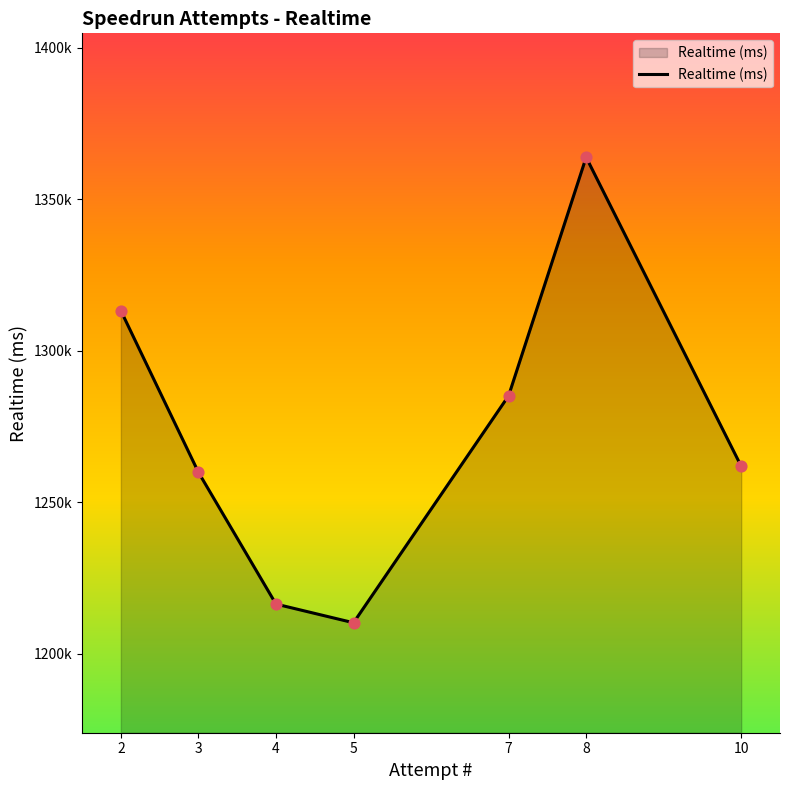

Which has a higher value, 2 or 7?

2